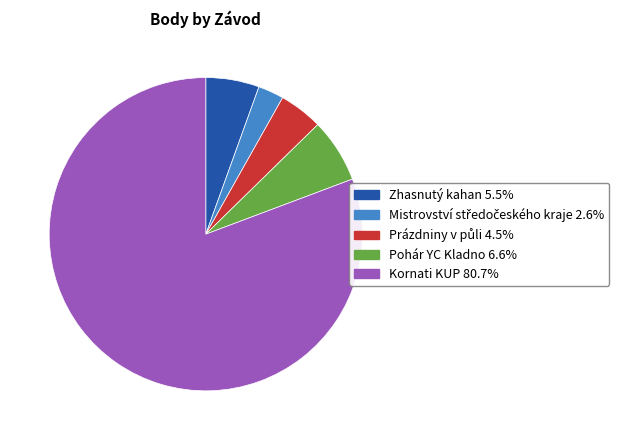

Is the sum of Zhasnutý kahan and Pohár YC Kladno greater than half?

No